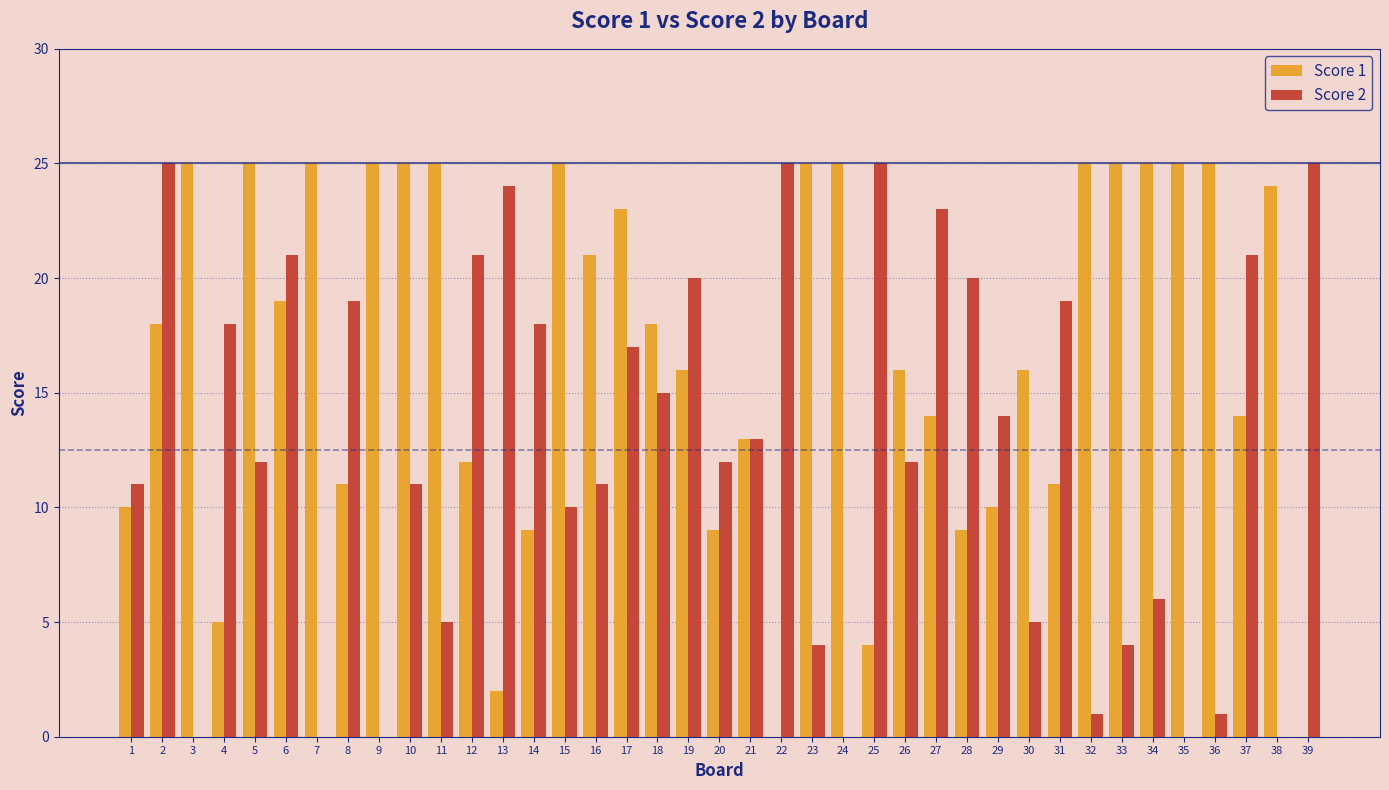

Is it true that Score 2 equals 32 at 19?

False